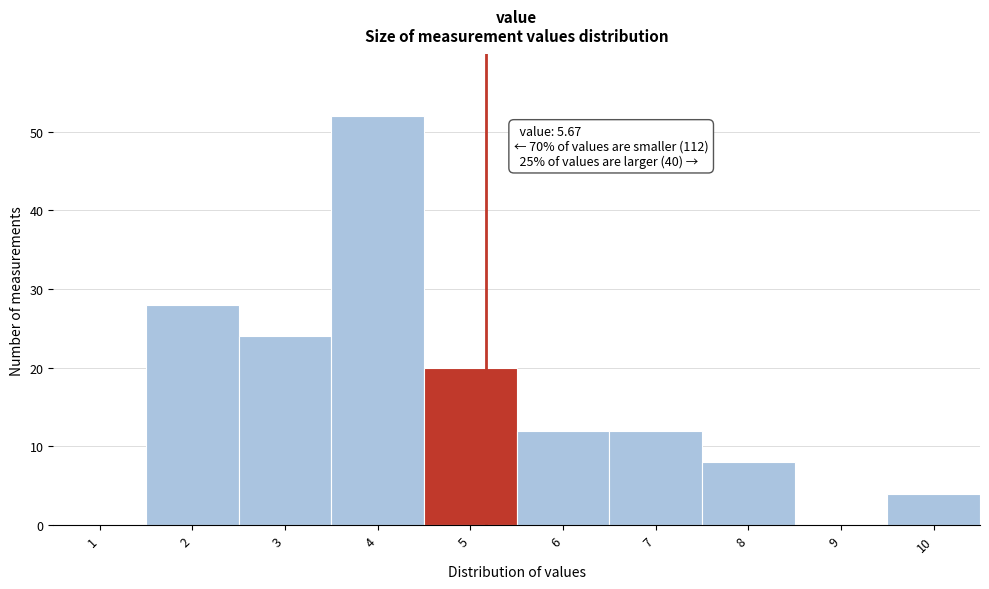

Reading left to right, extract all data points from this chart.

1=0	2=28	3=24	4=52	5=20	6=12	7=12	8=8	9=0	10=4